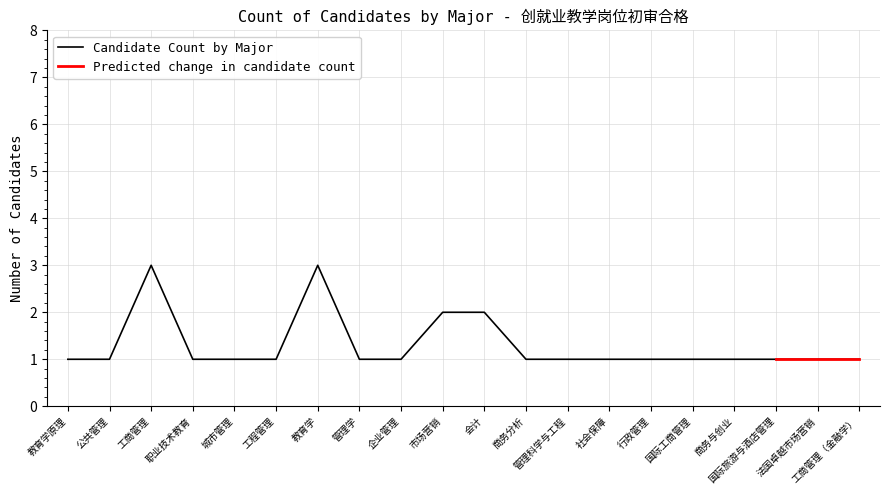

What is the label of the 14th point from the right?

教育学